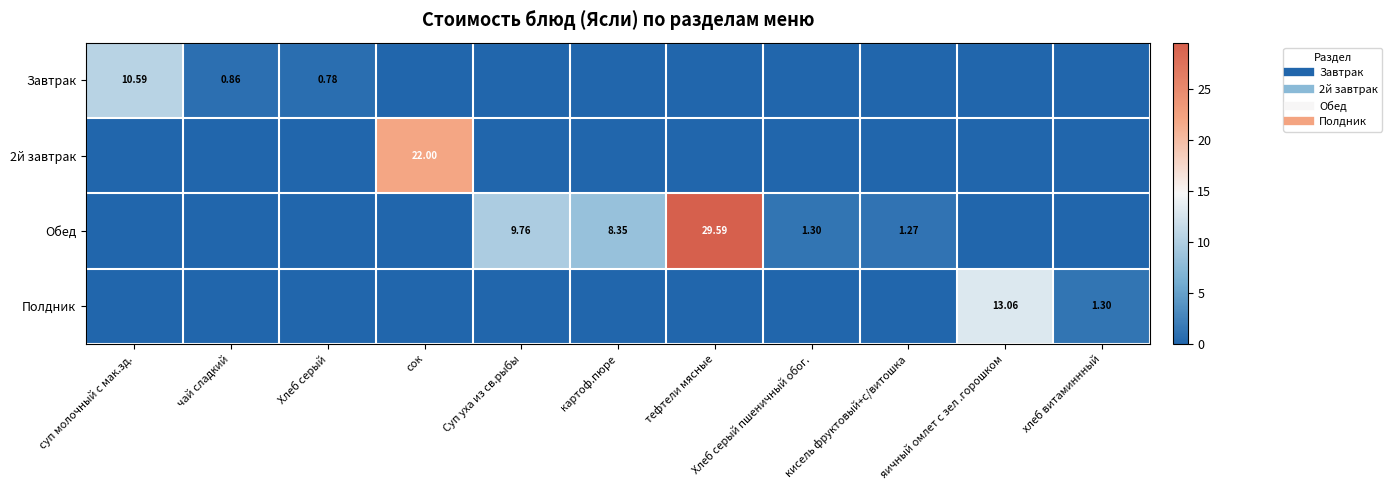

How many data points in Обед are above 0?

5